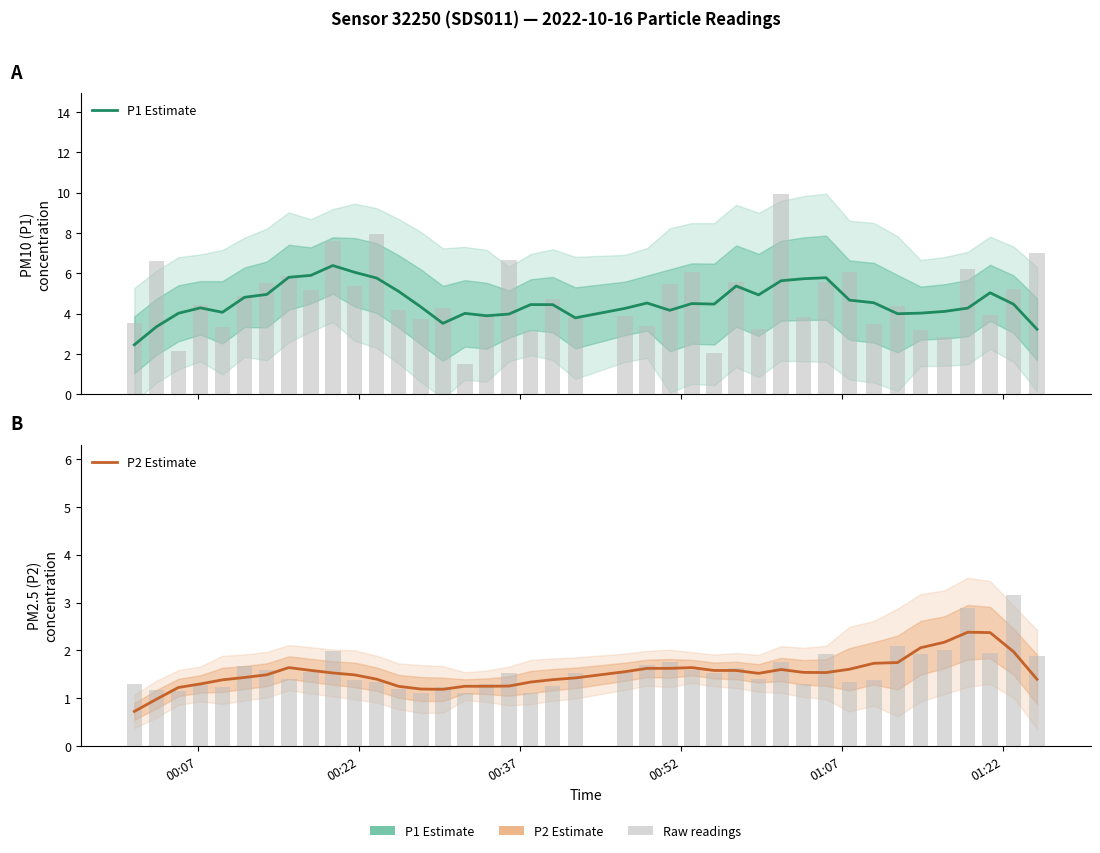

What is the value of the P2 Estimate bar at the 9th from the left?

1.6